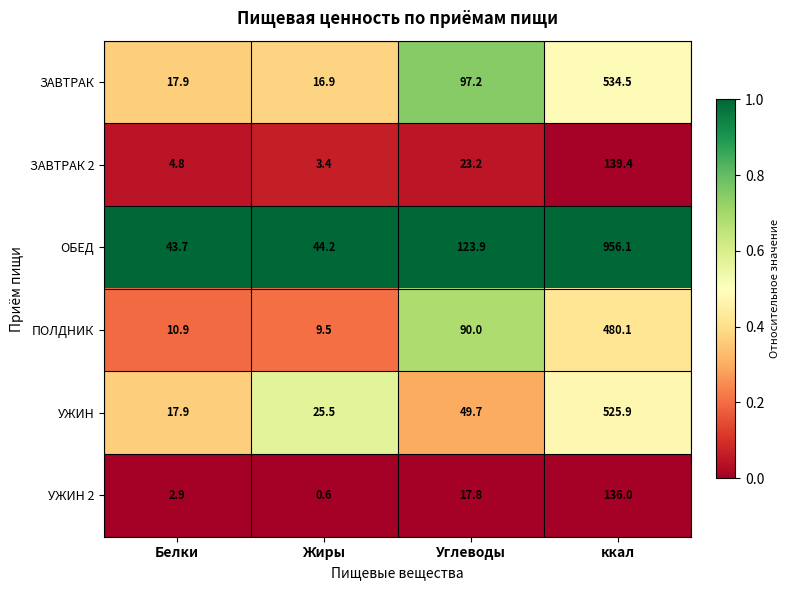

What is the difference between the second highest and minimum values in the УЖИН 2 series?

17.2